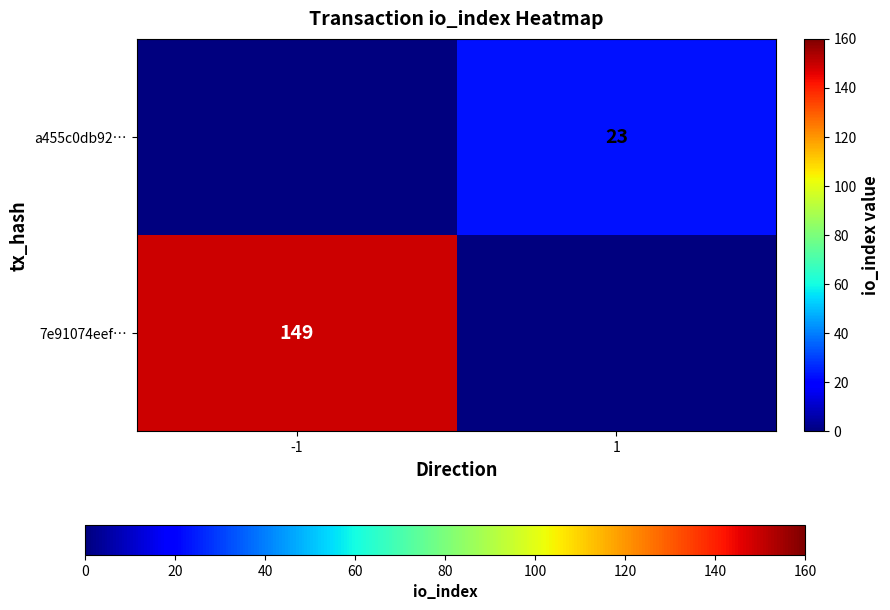

Is it true that 7e91074eef… equals 258 at -1?

False